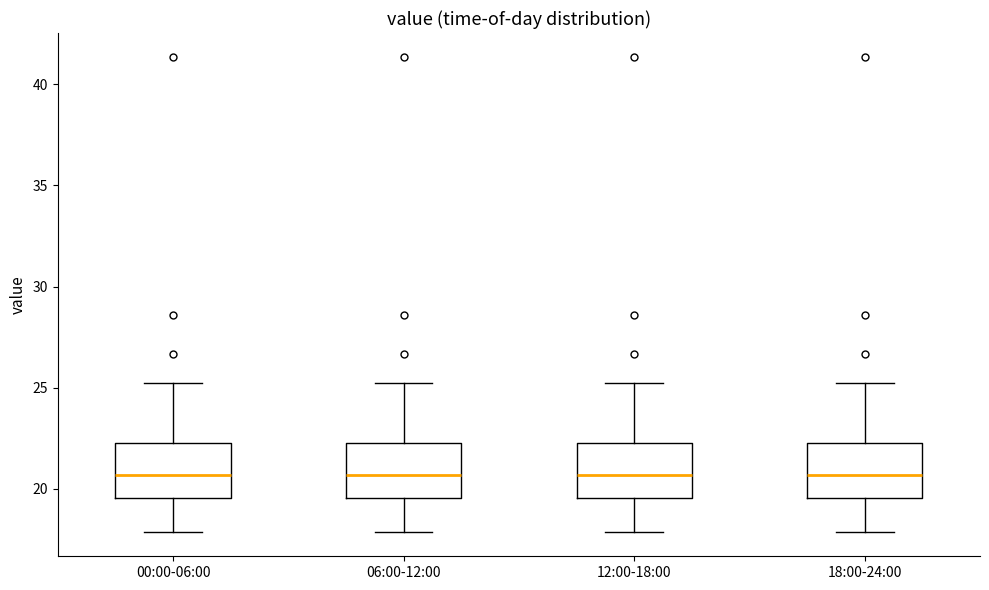

Reading left to right, transcribe this box plot: for each box, give where its median line is, the range the box spans, and where its two whiskers end, as read against the y-axis. The values are not printed on the chart, so give them approximately, as read against the axis.

00:00-06:00: median 20.5, box 19.5 to 22.5, whiskers 18.0 to 25.5
06:00-12:00: median 20.5, box 19.5 to 22.5, whiskers 18.0 to 25.5
12:00-18:00: median 20.5, box 19.5 to 22.5, whiskers 18.0 to 25.5
18:00-24:00: median 20.5, box 19.5 to 22.5, whiskers 18.0 to 25.5